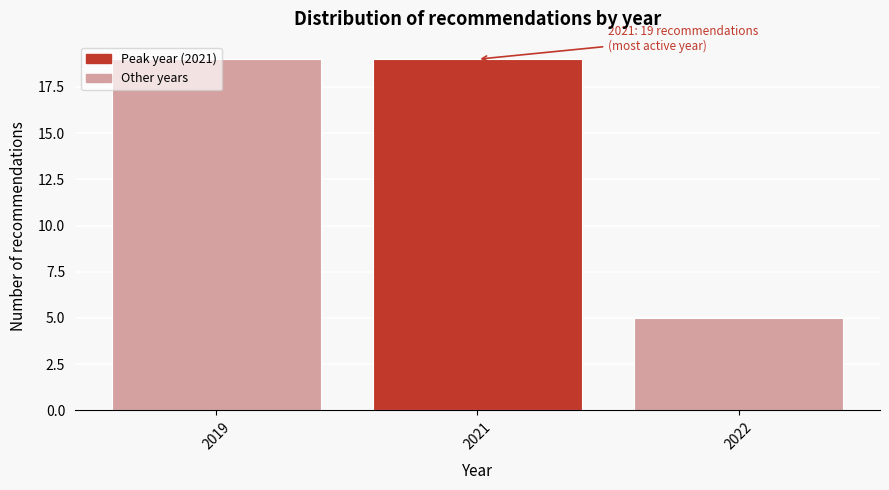

The value at 2021 is 19. True or false?

True